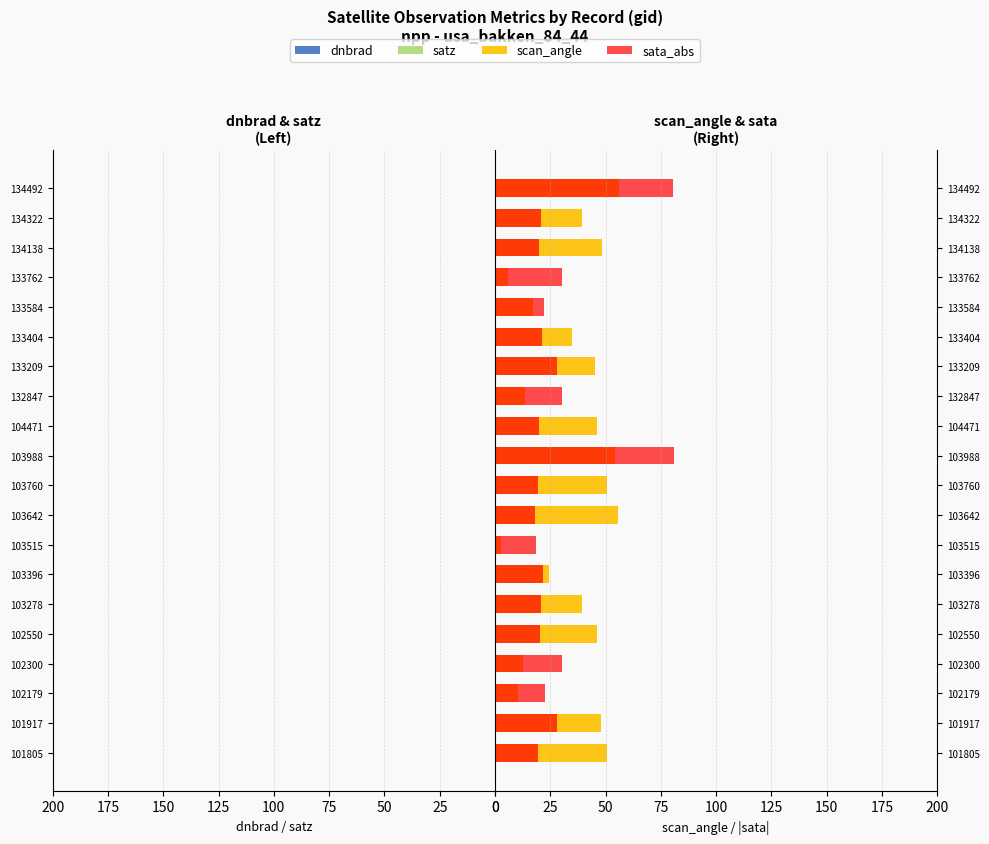

What is the average value of the scan_angle series?

35.1